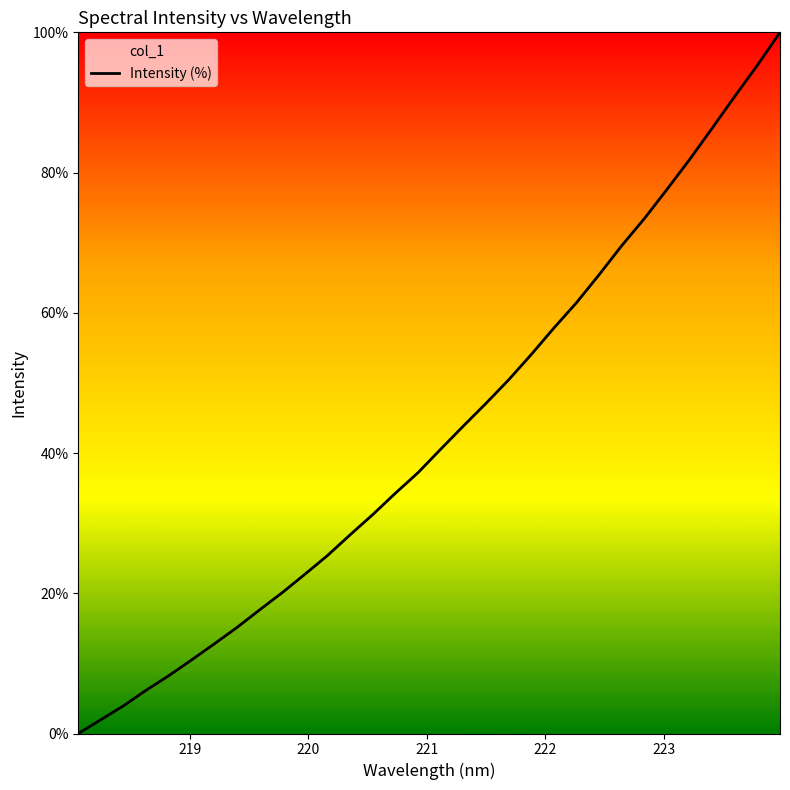

How many values are below 40?

16